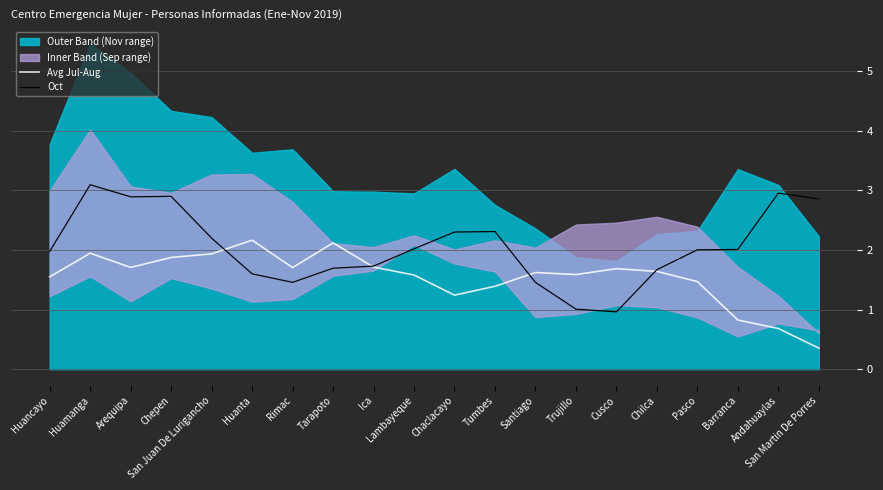

Read the Avg Jul-Aug value at Huanta.

2.2